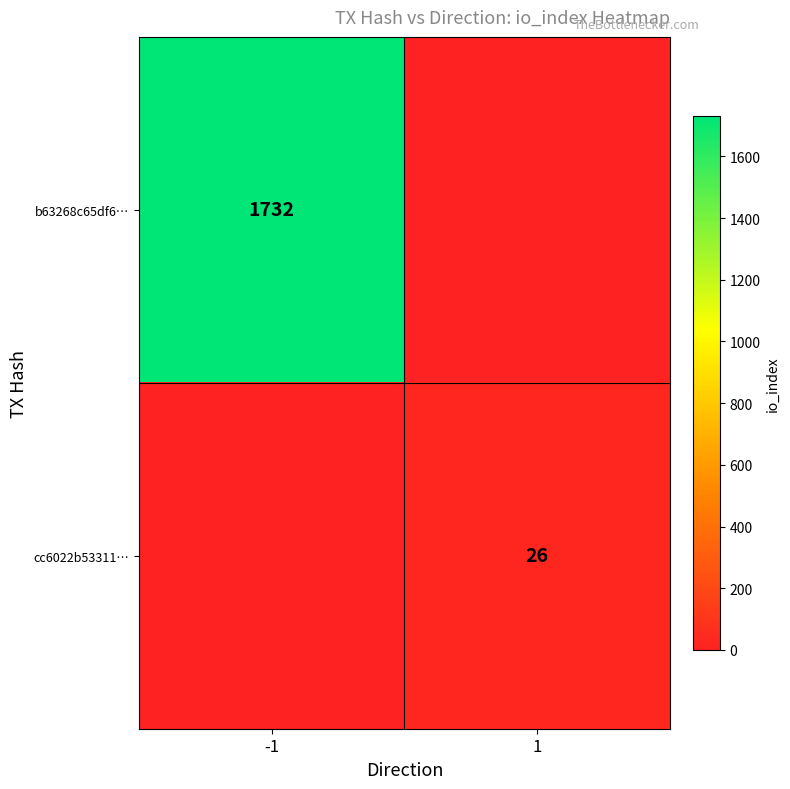

The value of b63268c65df6… at -1 is 1732. True or false?

True